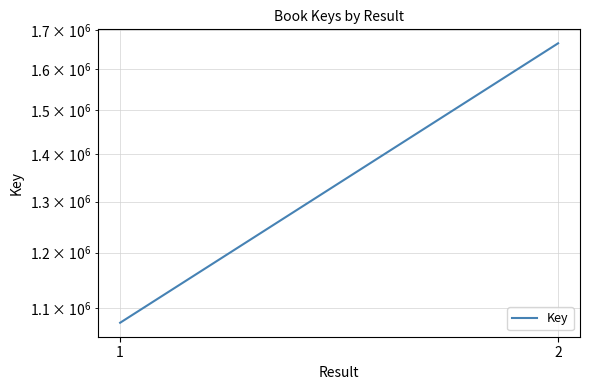

Approximately how many times larger is the value at 2 compared to 1?

1.5